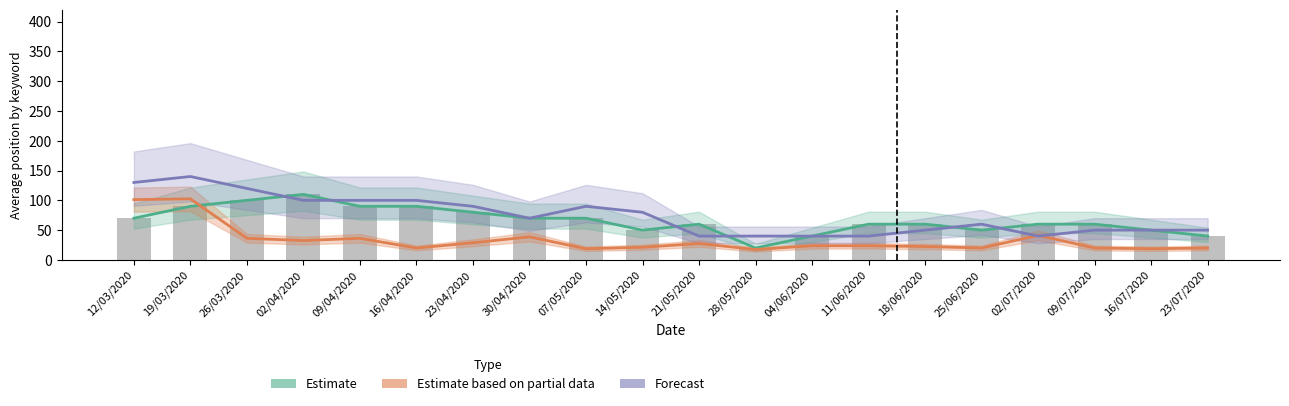

What is the total value across all series at 19/03/2020?

332.5